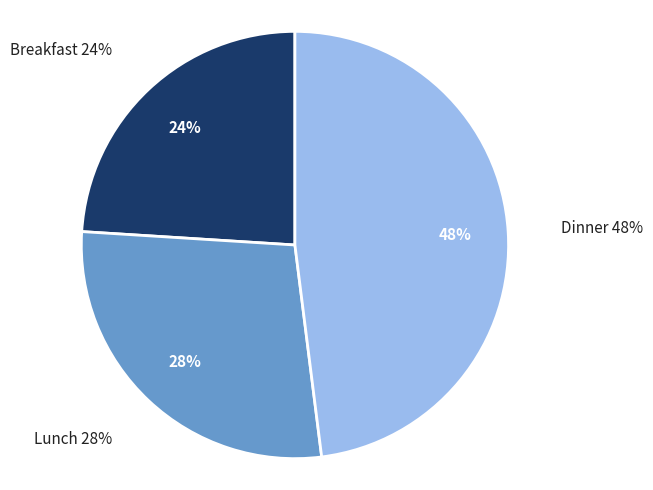

How many segments does this pie chart have?

3